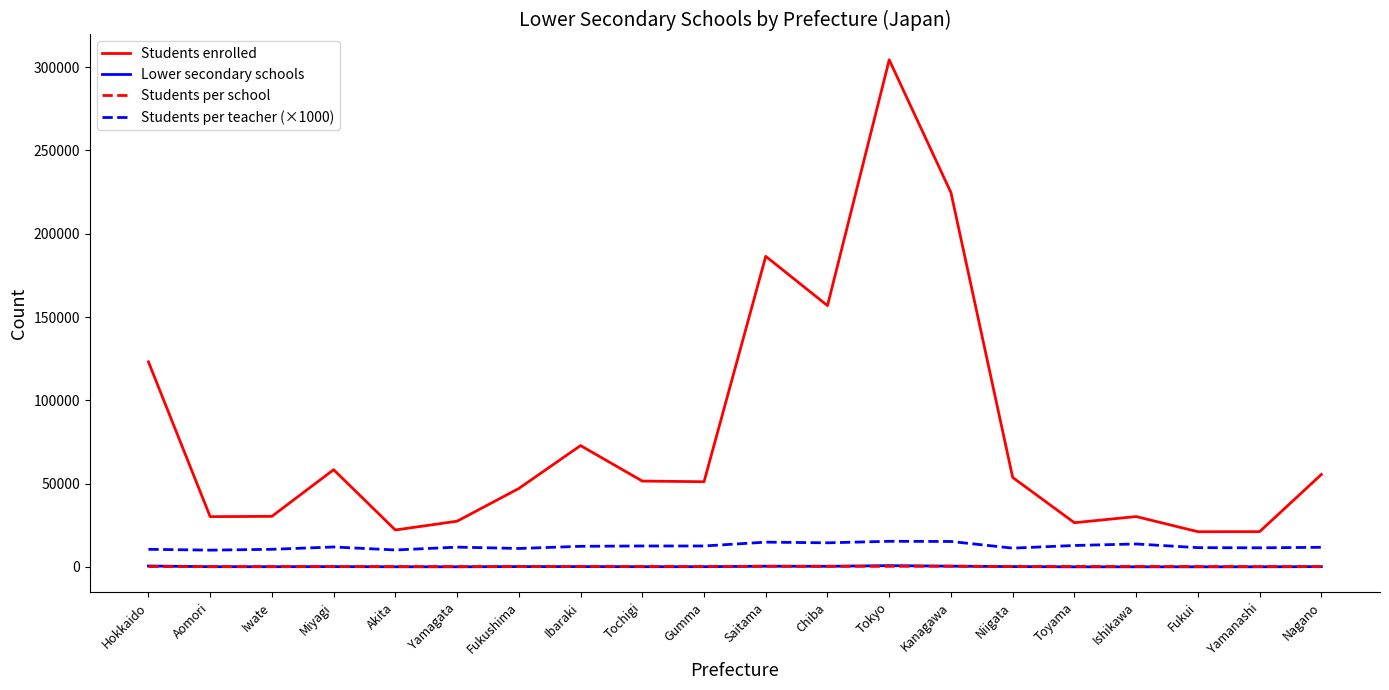

Which series changed the most between Chiba and Yamanashi?

Students enrolled